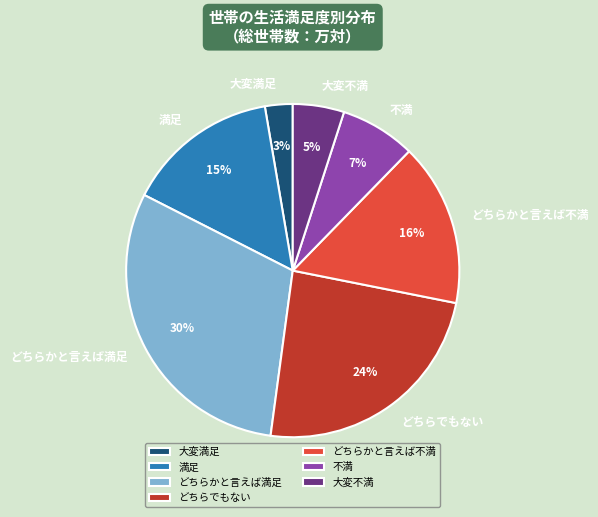

Rank the categories by value from highest to lowest.

どちらかと言えば満足, どちらでもない, どちらかと言えば不満, 満足, 不満, 大変不満, 大変満足